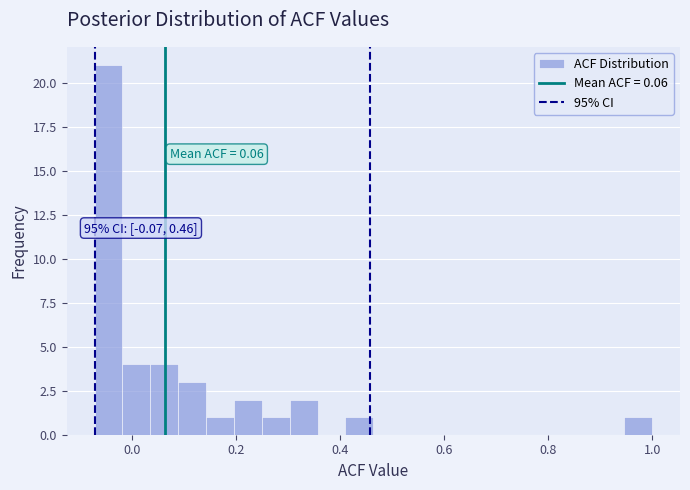

Read against the x-axis, roughly where is the centre of the tallest bar?

-0.04